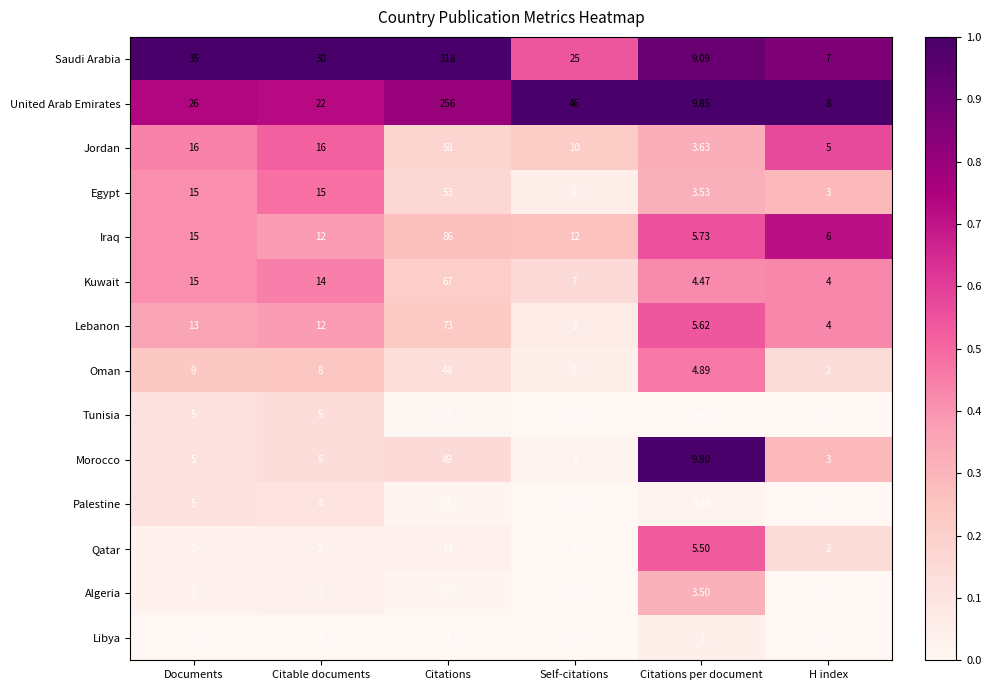

How many categories are shown in the chart?

6